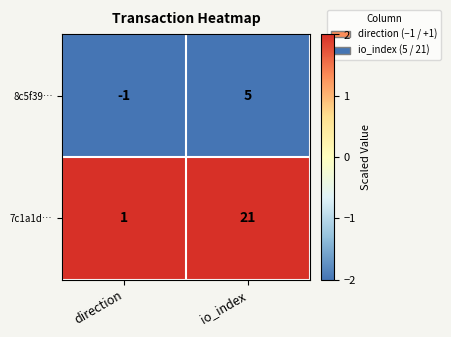

At which label is 8c5f39… closest to 2?

direction